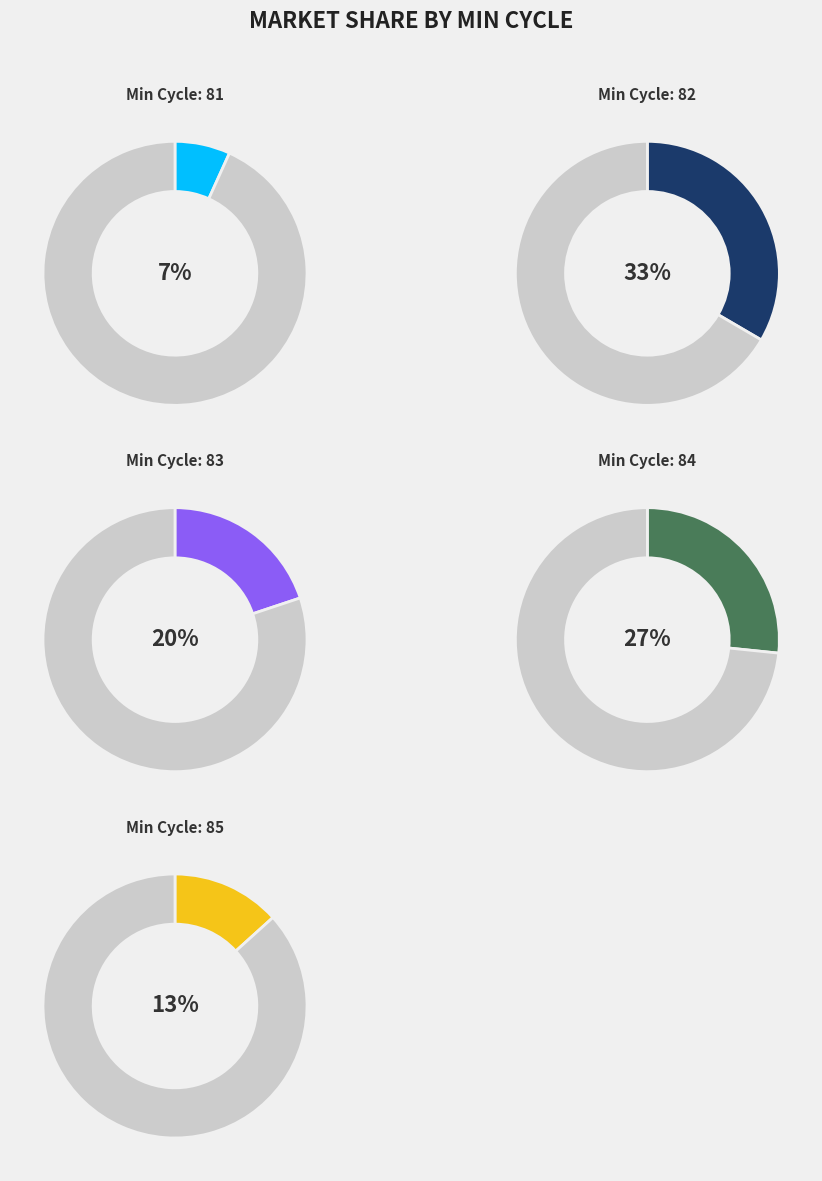

Count the number of slices in the pie.

10